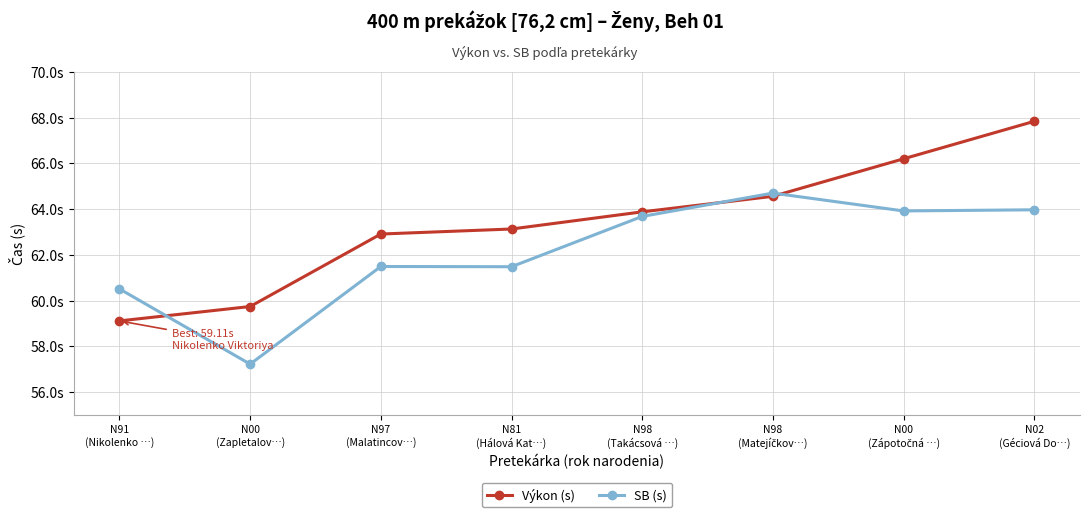

What is the lowest value of the SB (s) series?

57.2